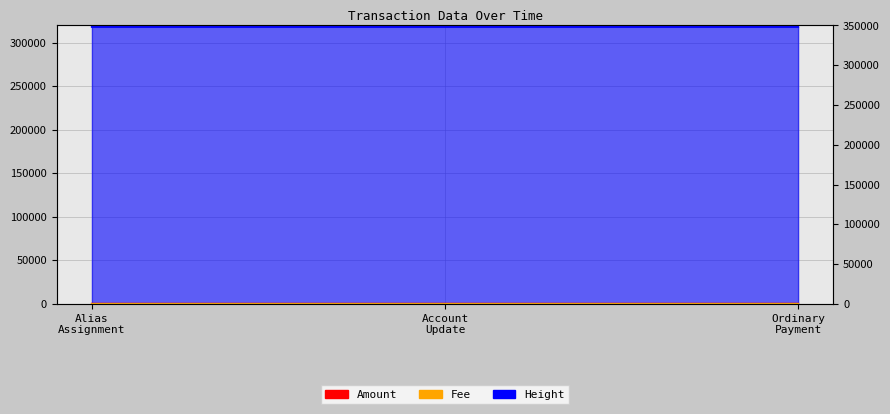

What is the difference between the Height_line values at Account
Update and Ordinary
Payment?

1